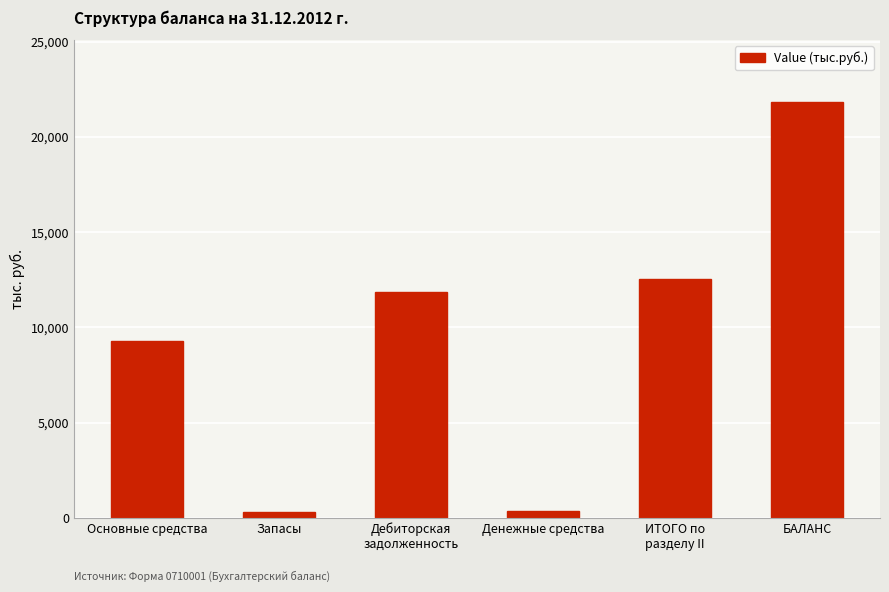

Where is the data nearest to the value 11067?

Дебиторская
задолженность